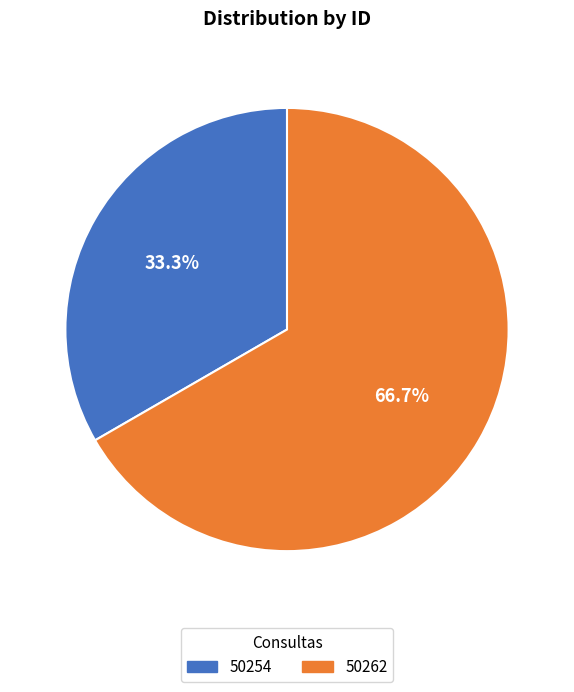

Approximately how many times larger is the value at 50262 compared to 50254?

2.0